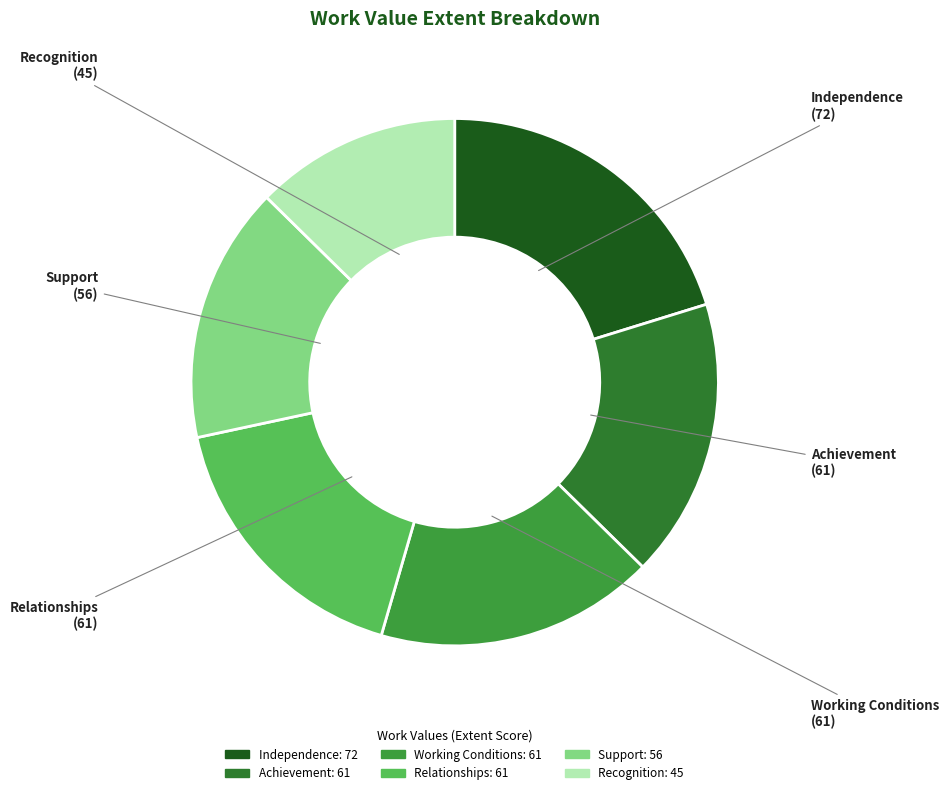

Which slice is the smallest?

Recognition